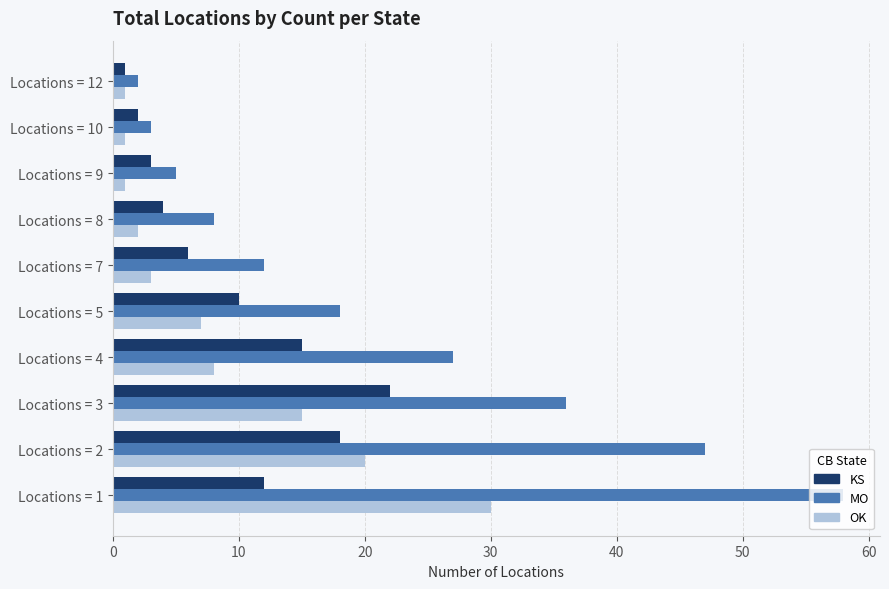

List the series in order of their peak value, highest first.

MO, OK, KS